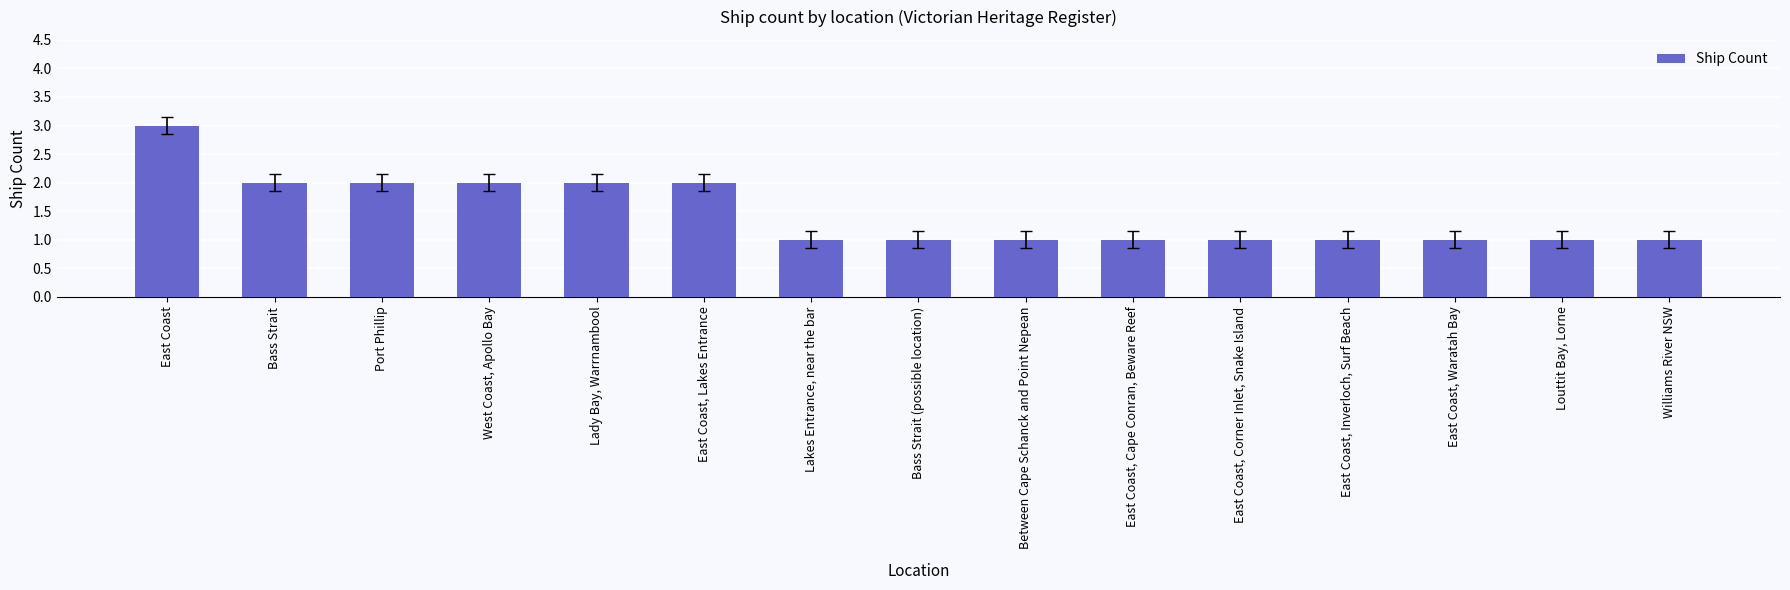

What is the value of the 3rd bar from the left?

2